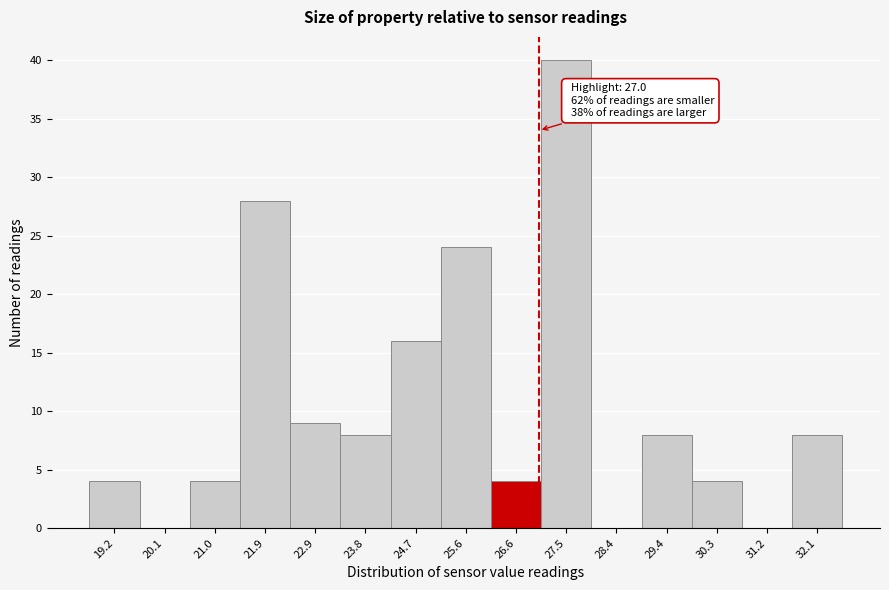

Which range on the x-axis has the tallest bar?

27.0 to 28.0